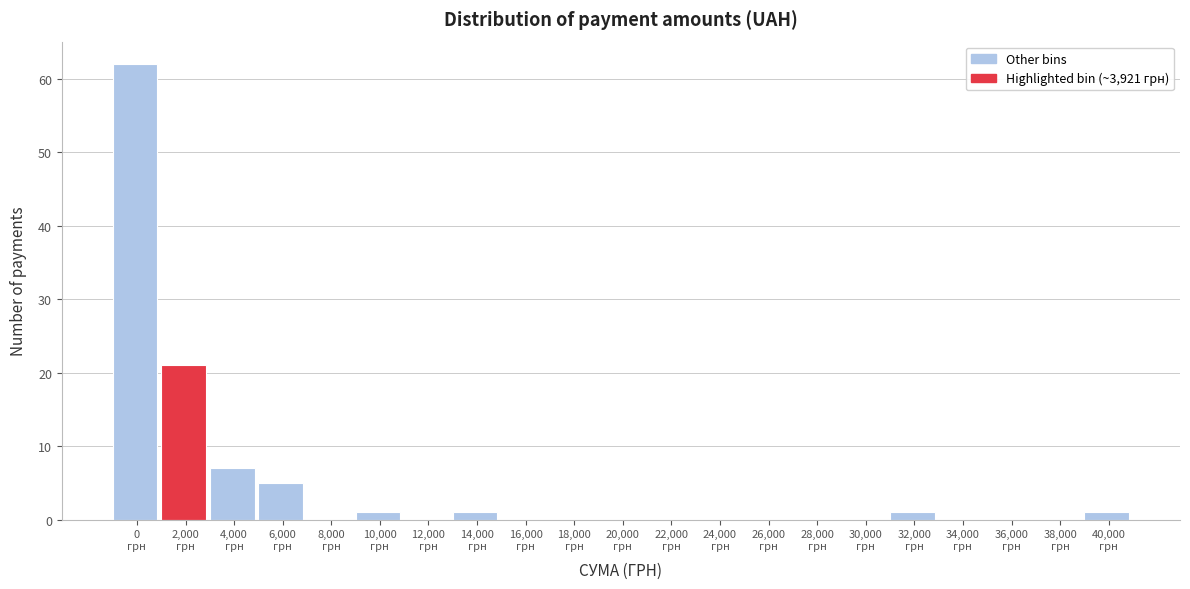

What is the sum of all values?

99